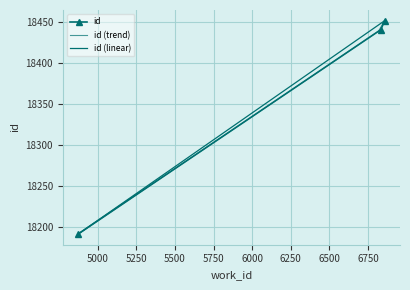

True or false: the data shows 18441 at 6833.

True